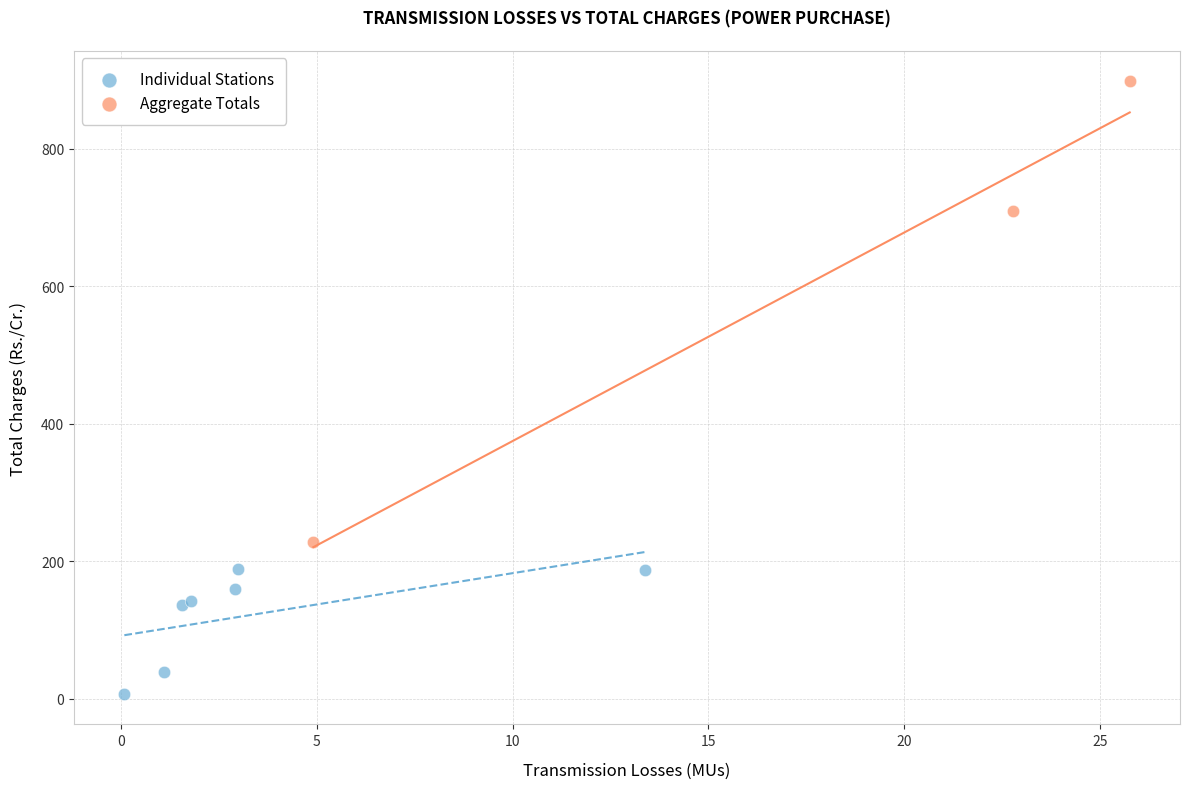

Which series has the widest spread of Y values?

Aggregate Totals